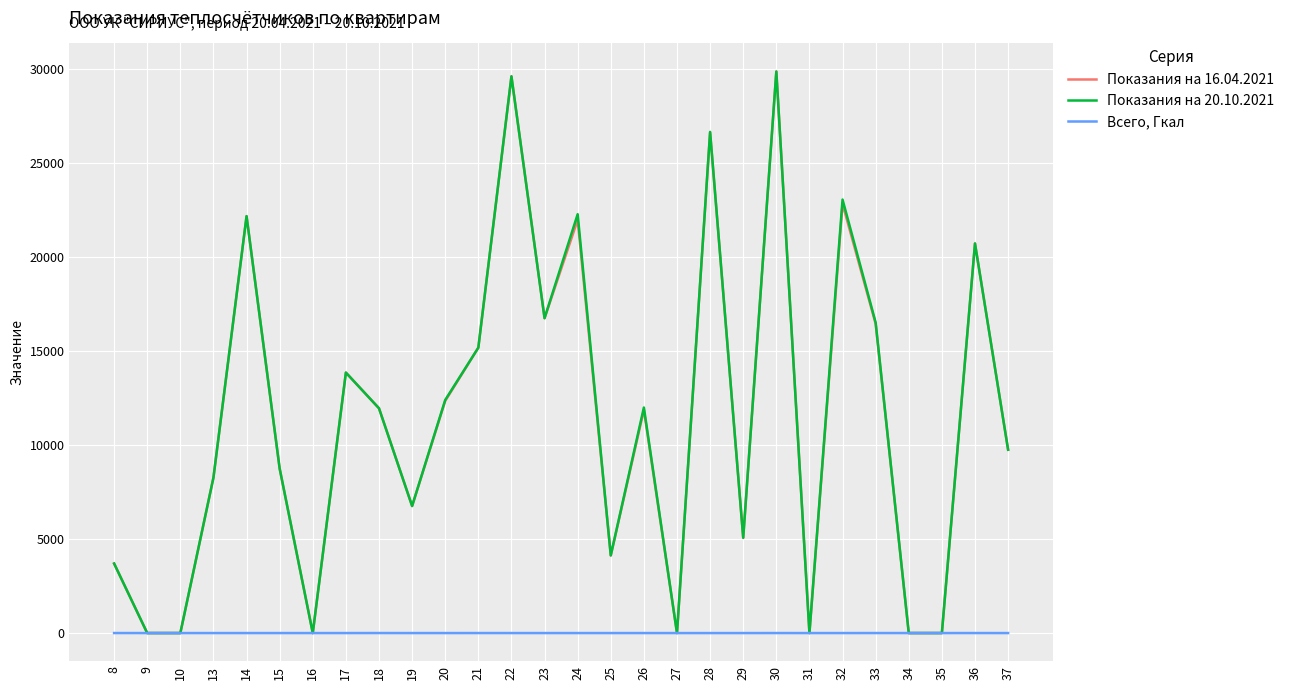

The value of Показания на 16.04.2021 at 34 is 19538.0. True or false?

False